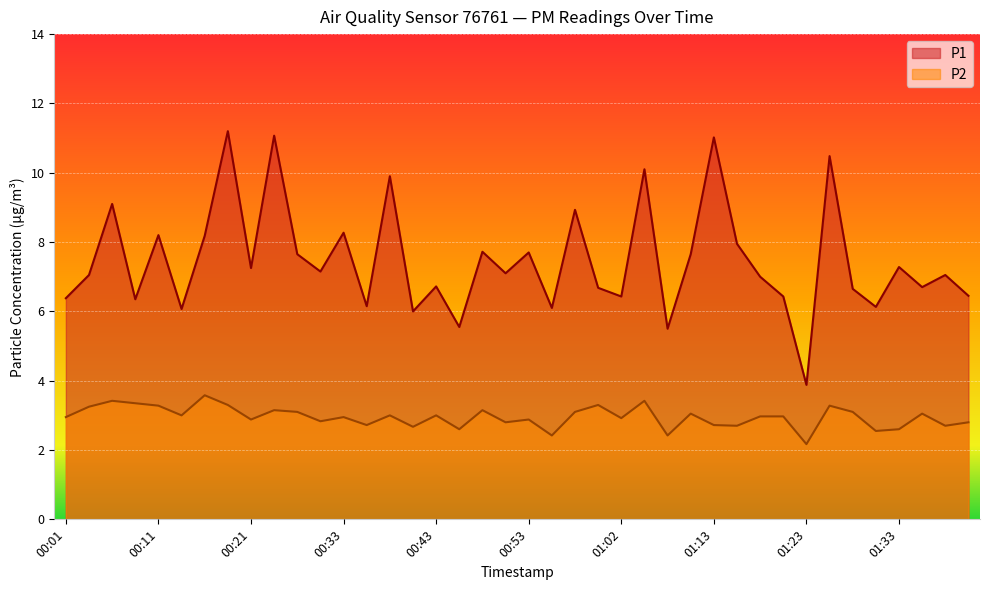

Reading left to right, transcribe all the data shown in this chart.

P1: 6.4	7.0	9.1	6.3	8.2	6.1	8.2	11.2	7.2	11.1	7.7	7.2	8.3	6.2	9.9	6.0	6.7	5.5	7.7	7.1	7.7	6.1	8.9	6.7	6.4	10.1	5.5	7.7	11.0	8.0	7.0	6.4	3.9	10.5	6.7	6.1	7.3	6.7	7.0	6.5
P2: 3.0	3.2	3.4	3.4	3.3	3.0	3.6	3.3	2.9	3.1	3.1	2.8	3.0	2.7	3.0	2.7	3.0	2.6	3.1	2.8	2.9	2.4	3.1	3.3	2.9	3.4	2.4	3.0	2.7	2.7	3.0	3.0	2.2	3.3	3.1	2.5	2.6	3.0	2.7	2.8